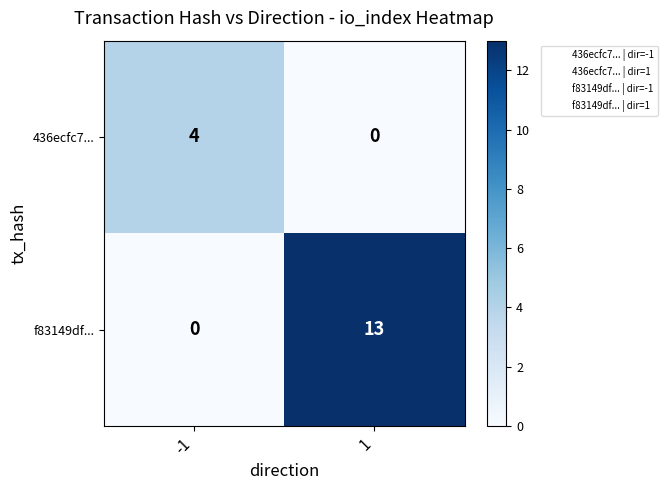

What is the difference between the maximum and minimum values in the 436ecfc7... series?

4